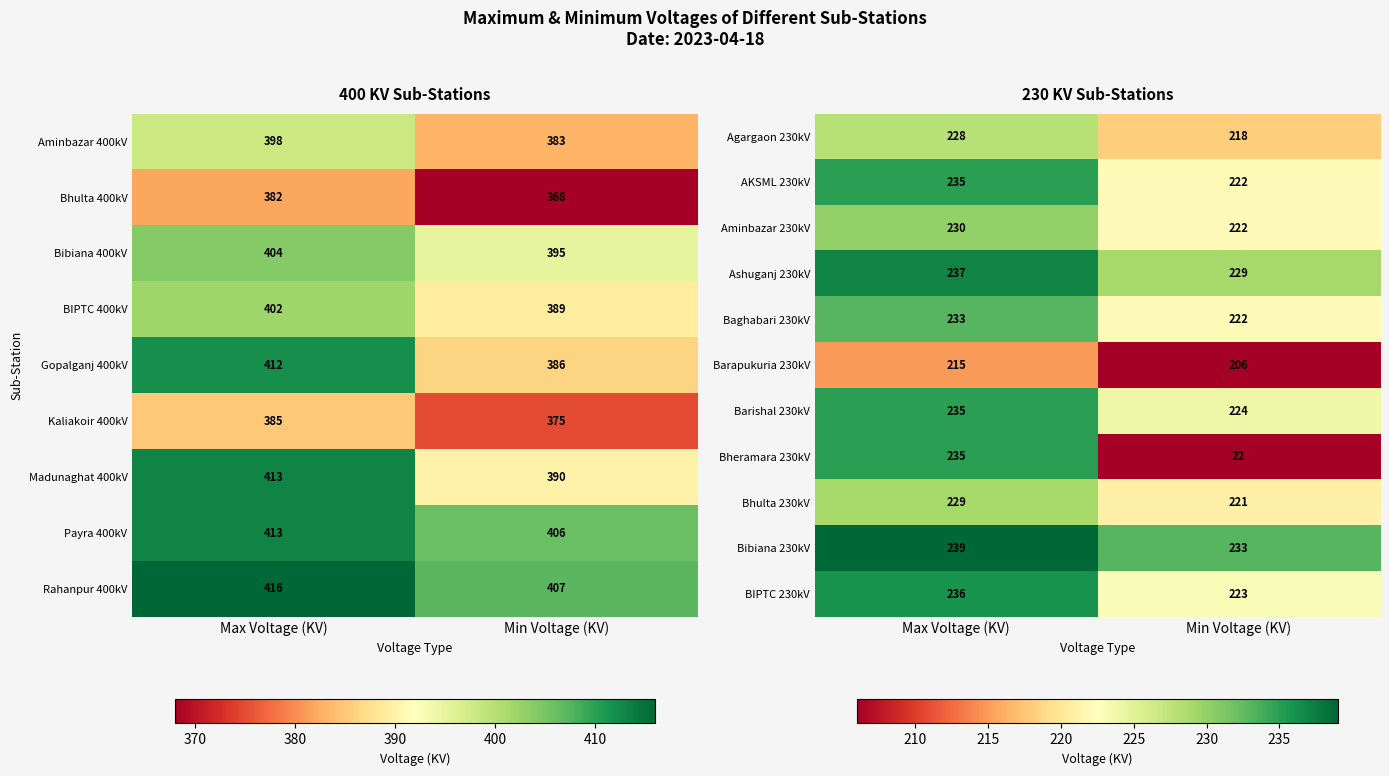

Rank the categories by BIPTC 230kV value from lowest to highest.

Min Voltage (KV), Max Voltage (KV)